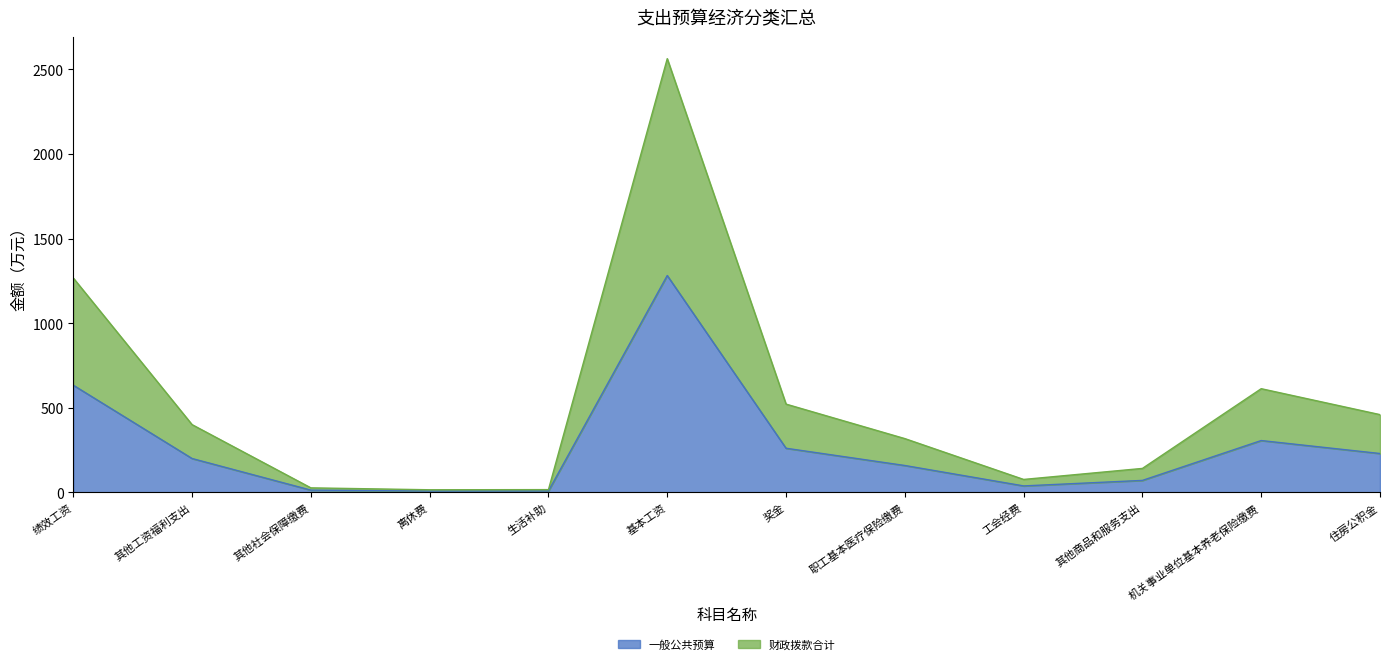

What is the difference between the 财政拨款合计 values at 离休费 and 奖金?

506.3